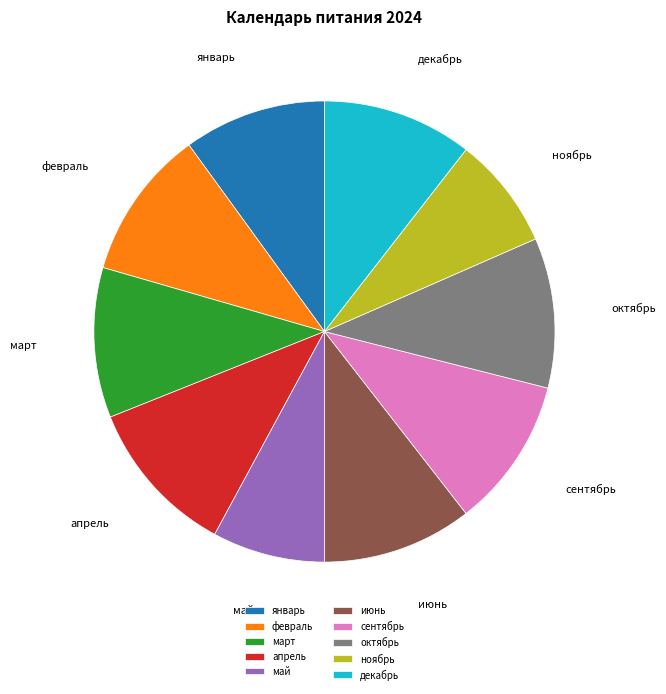

How many segments does this pie chart have?

10